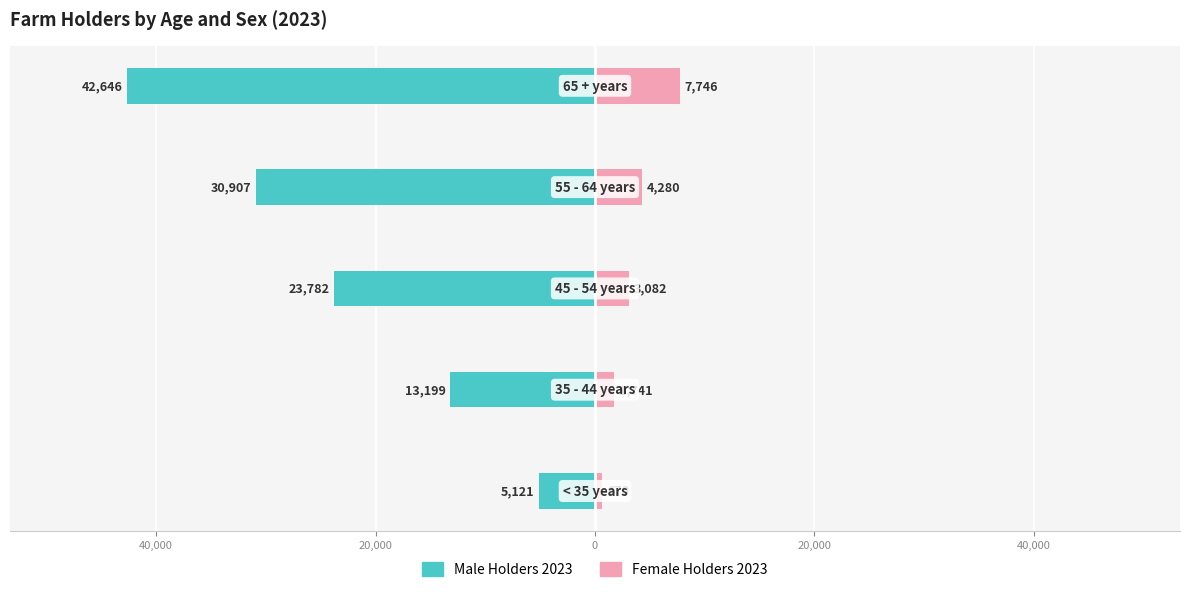

How many bars are there in each group?

2